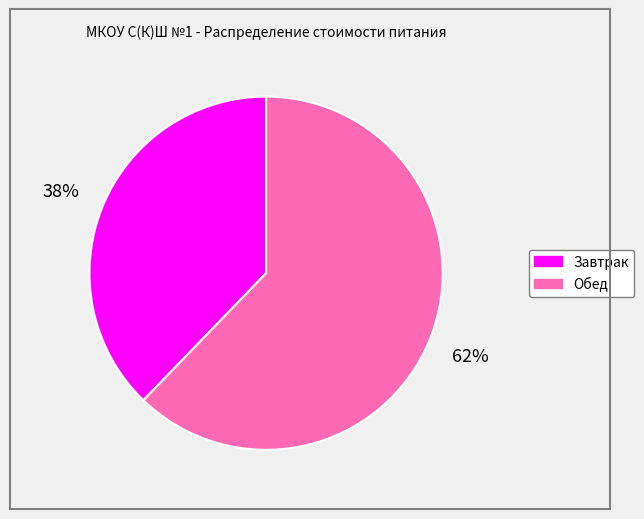

Is there a majority slice in this chart?

Yes